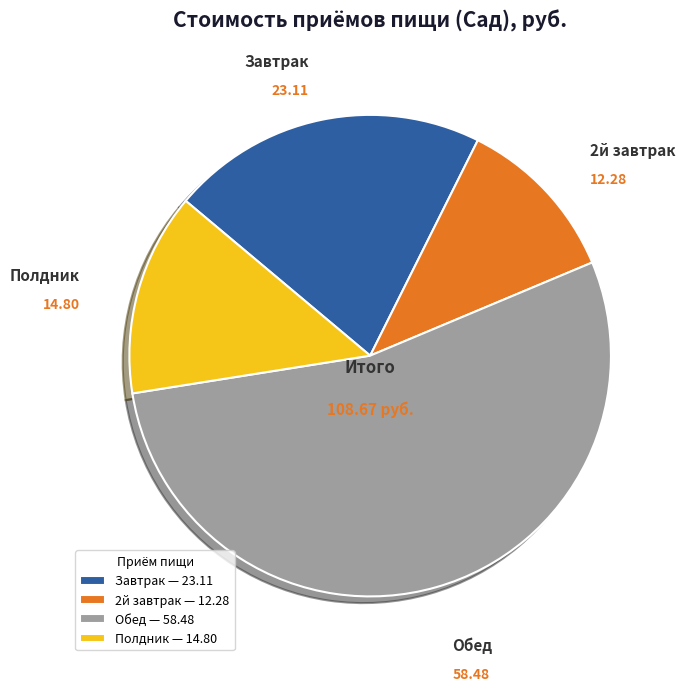

Which has a higher value, Полдник or Обед?

Обед